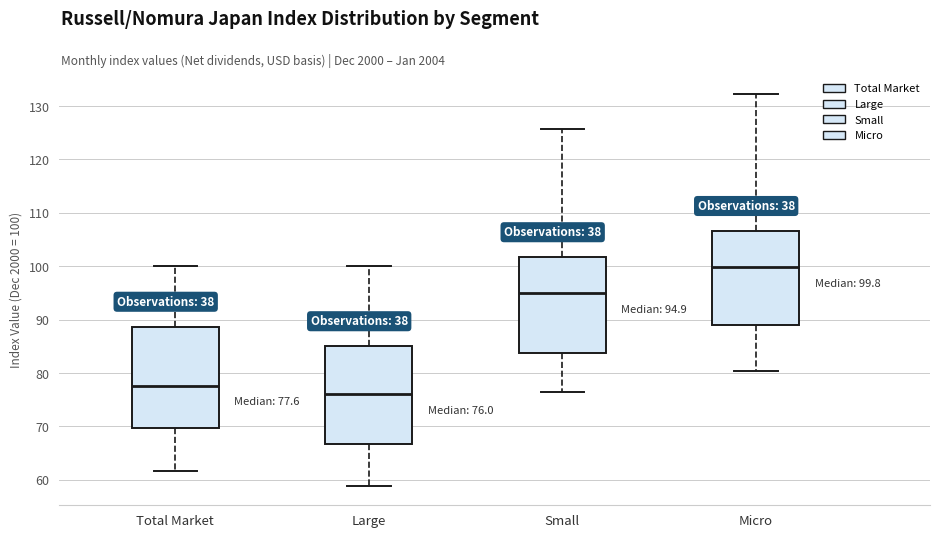

Which box has the lowest median line?

Large